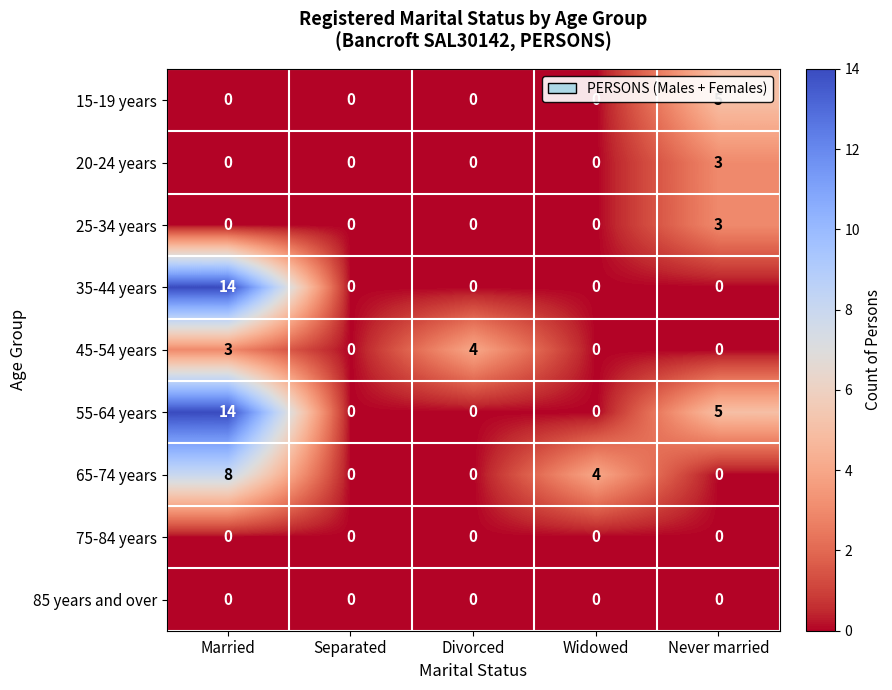

Where is 65-74 years nearest to the value 4?

Widowed